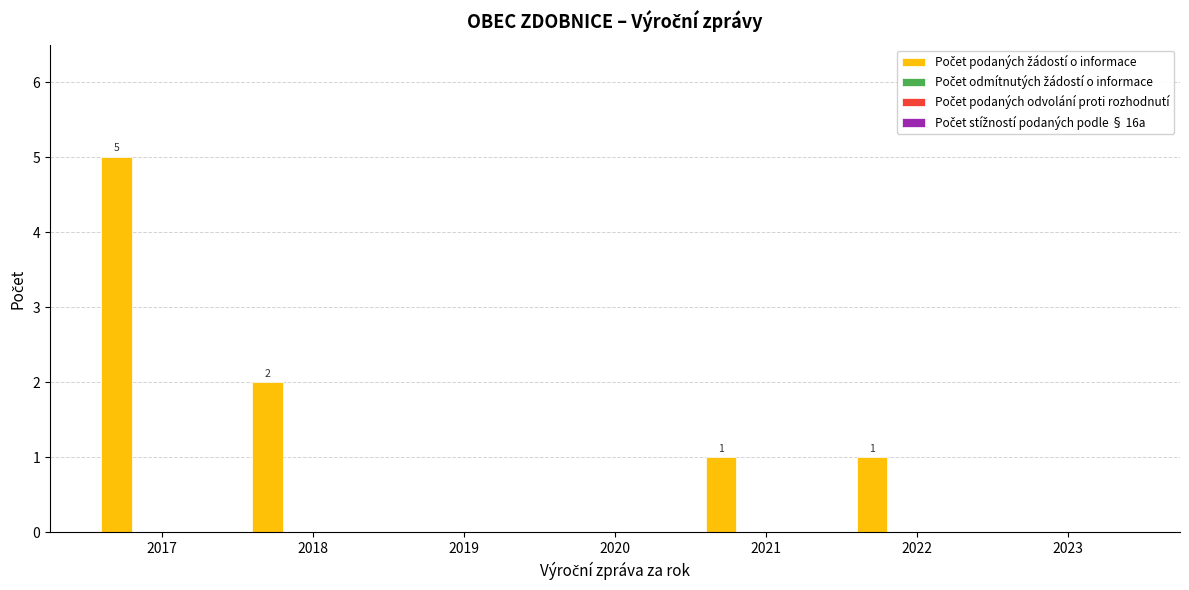

What is the sum of all values?

9